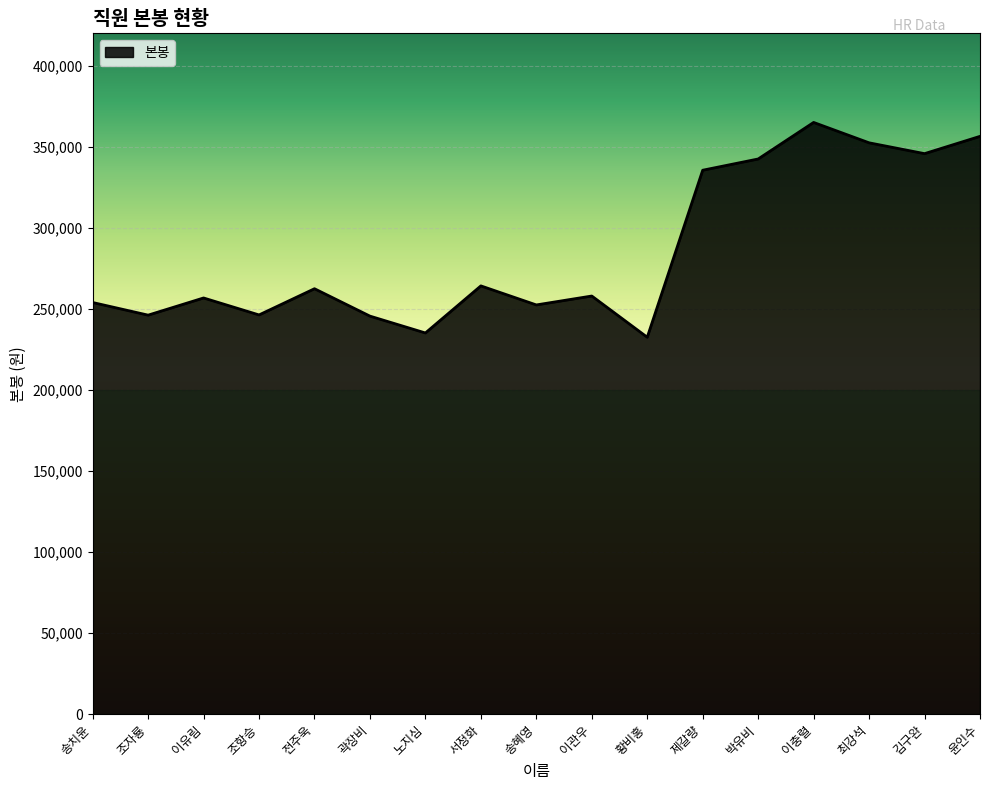

What is the ratio of the value at 곽장비 to the value at 이관우?

1.0